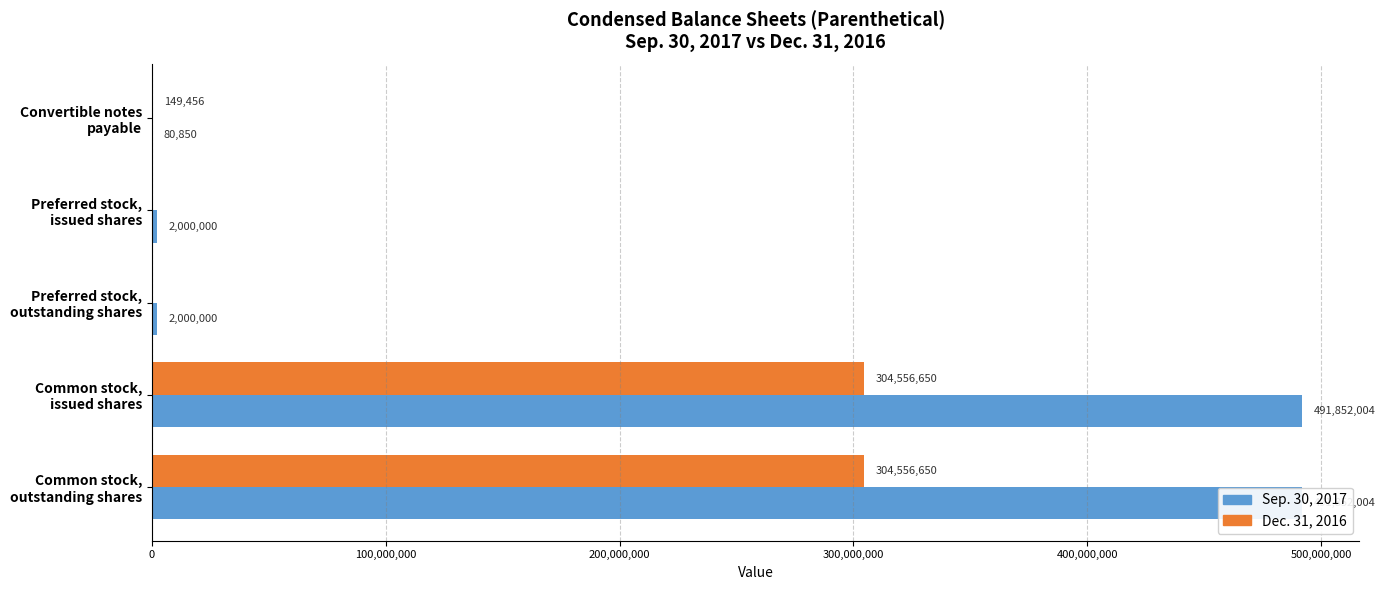

Rank the series by their average value, from highest to lowest.

Sep. 30, 2017, Dec. 31, 2016